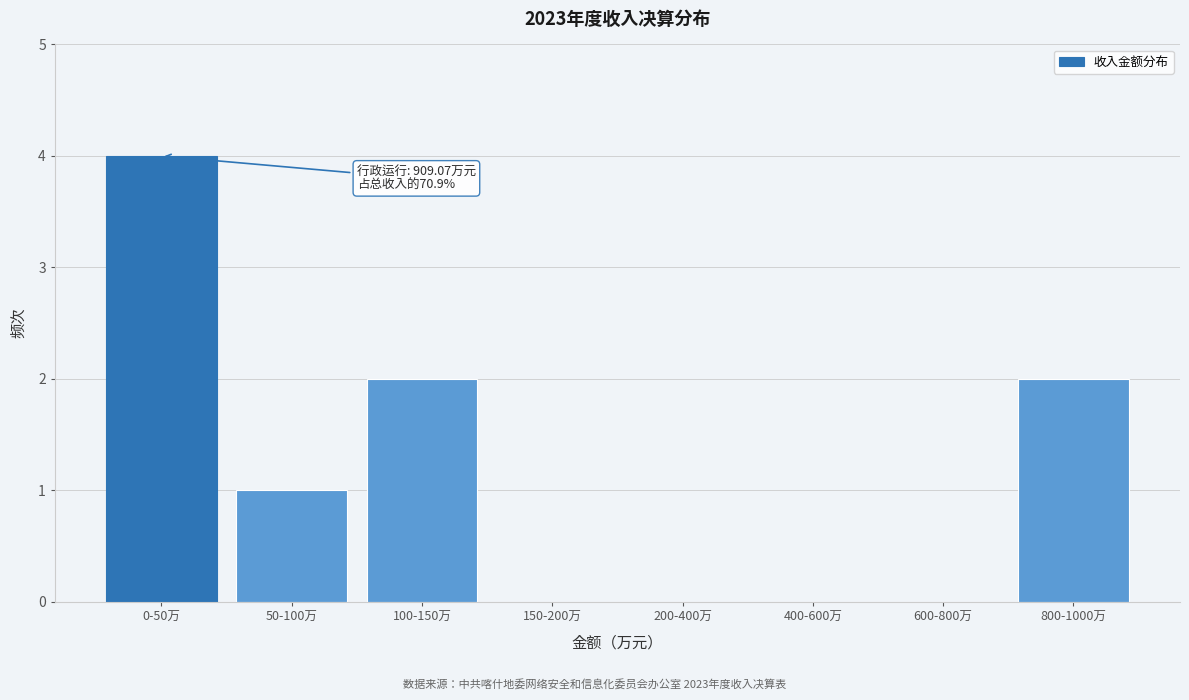

Reading right to left, list all the values displayed in this chart.

800-1000万=2	600-800万=0	400-600万=0	200-400万=0	150-200万=0	100-150万=2	50-100万=1	0-50万=4